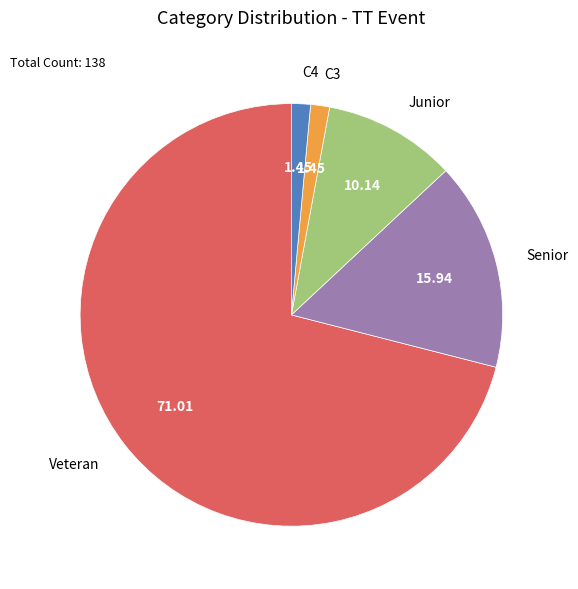

Between C4 and Junior, which is larger?

Junior